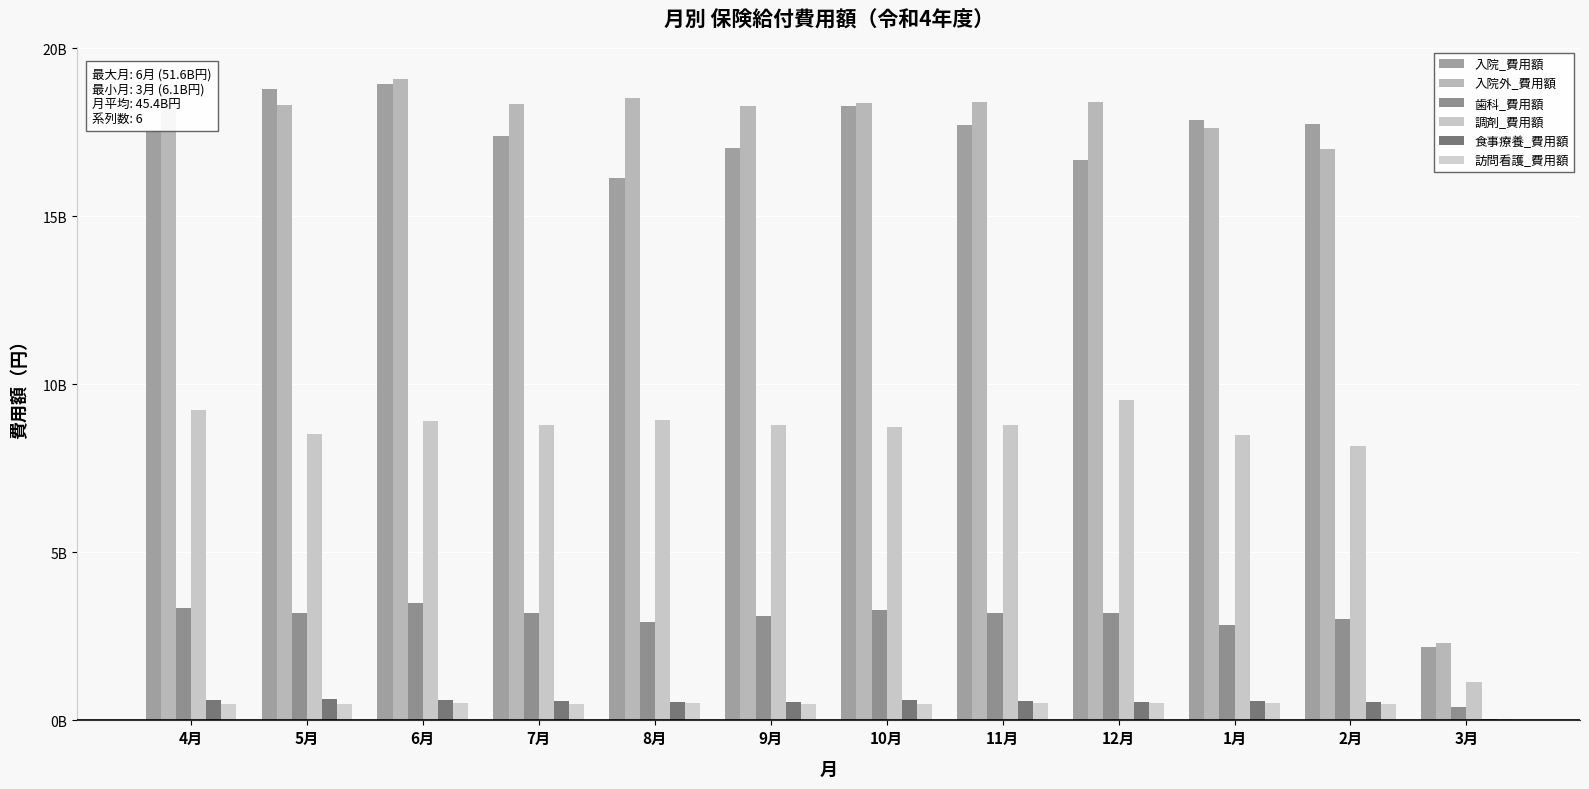

What is the total value across all series at 11月?

49252162307